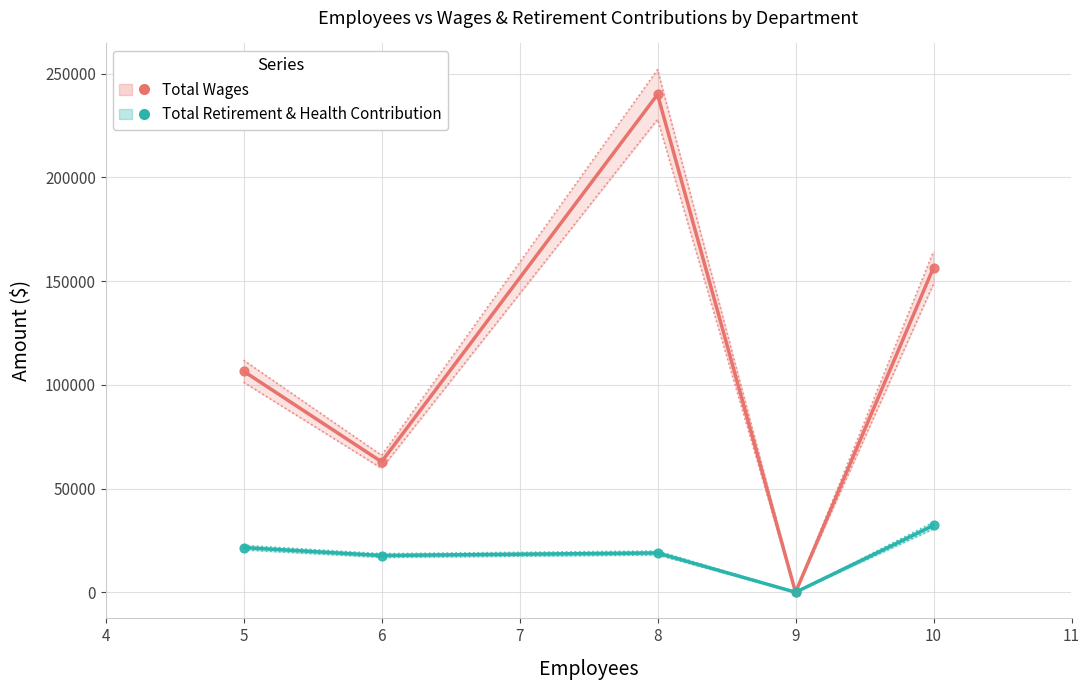

Which series contains the highest Y value?

Total Wages